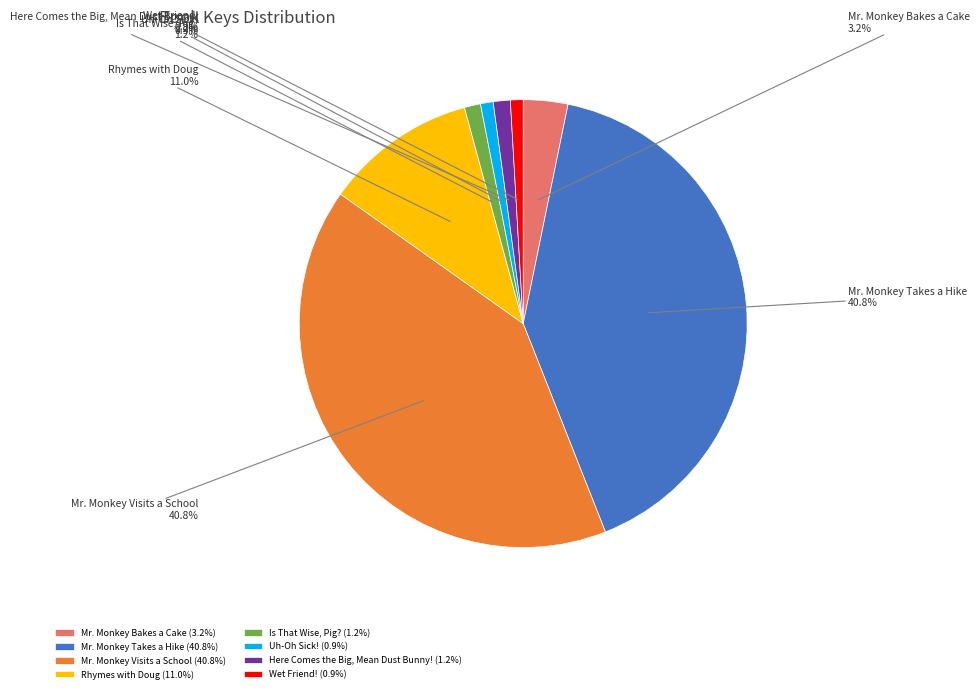

Is there any slice that represents more than half of the pie?

No